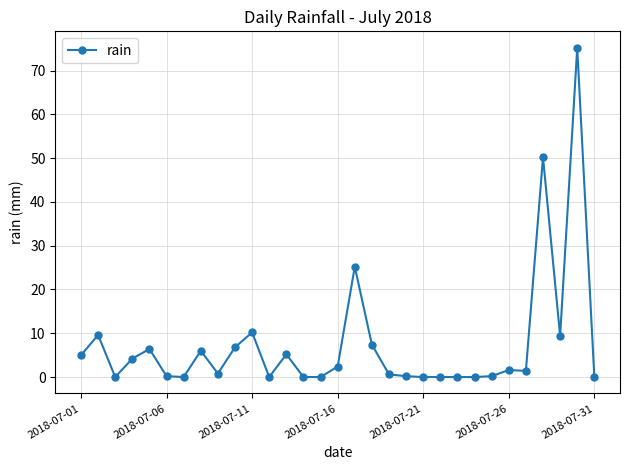

What is the value of the 28th point from the left?

50.2